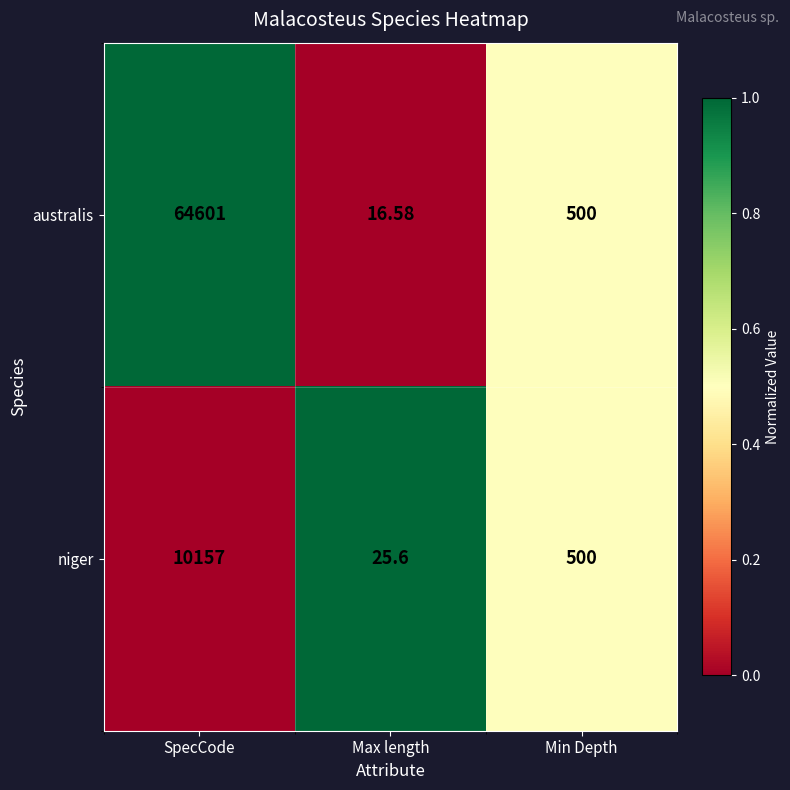

How many series are shown in this chart?

2